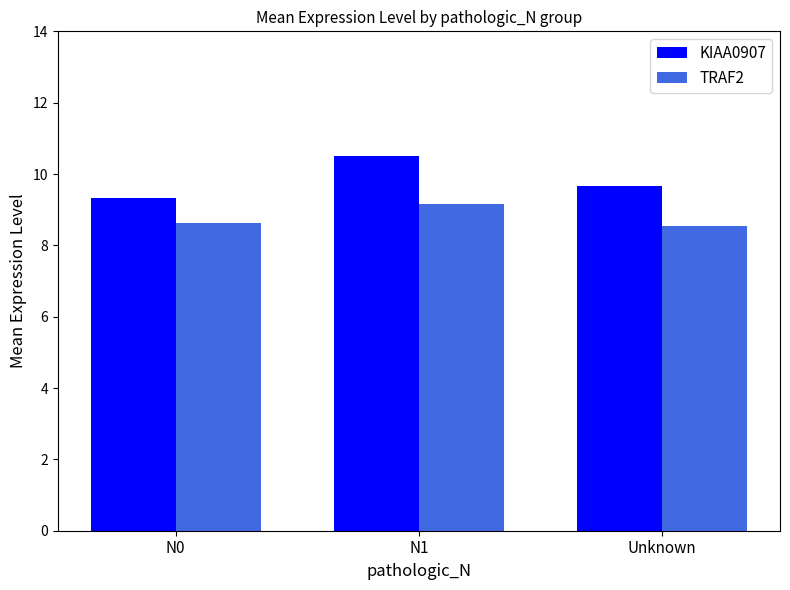

How many categories are shown in the chart?

3